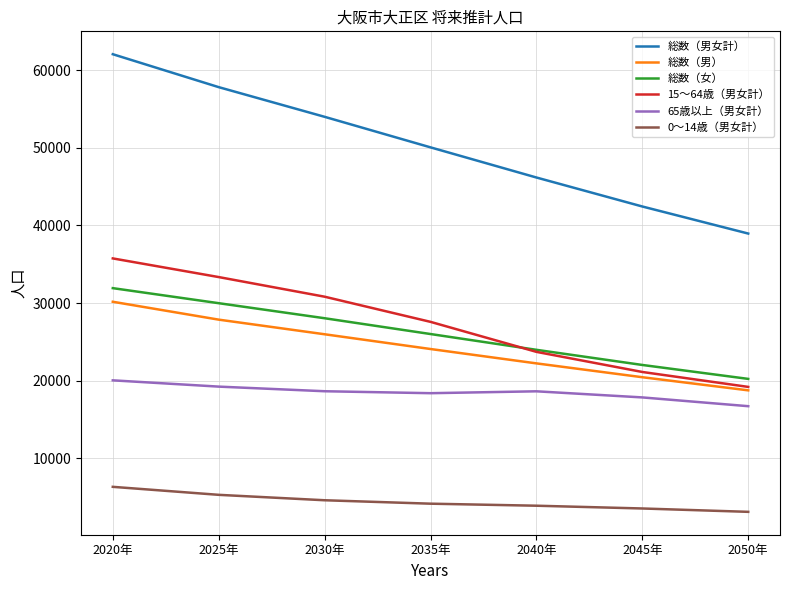

What is the approximate value of 0～14歳（男女計） at 2025年?

5268